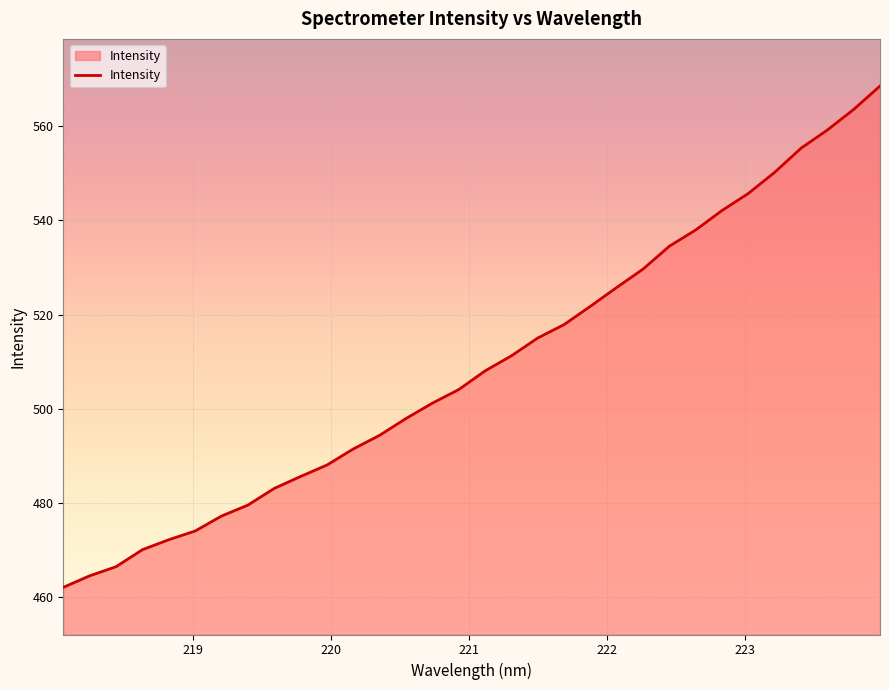

What is the difference between the maximum and minimum values?

106.4